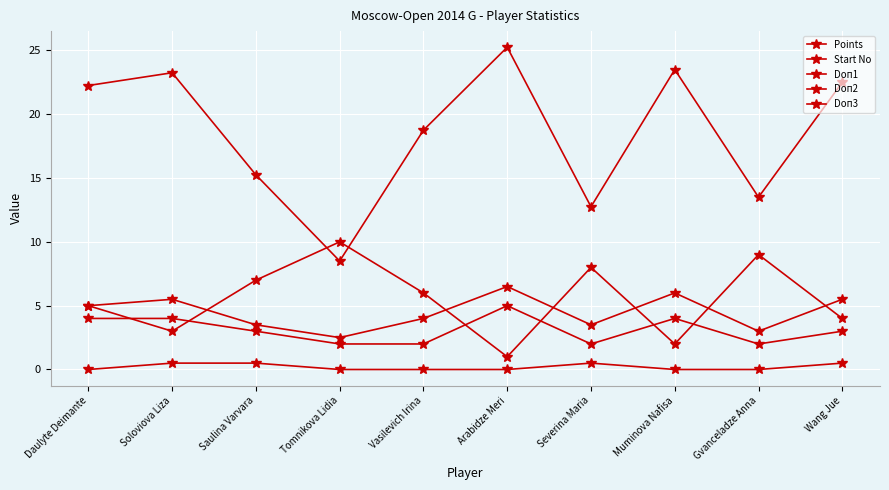

Where is Doп2 nearest to the value 16?

Saulina Varvara